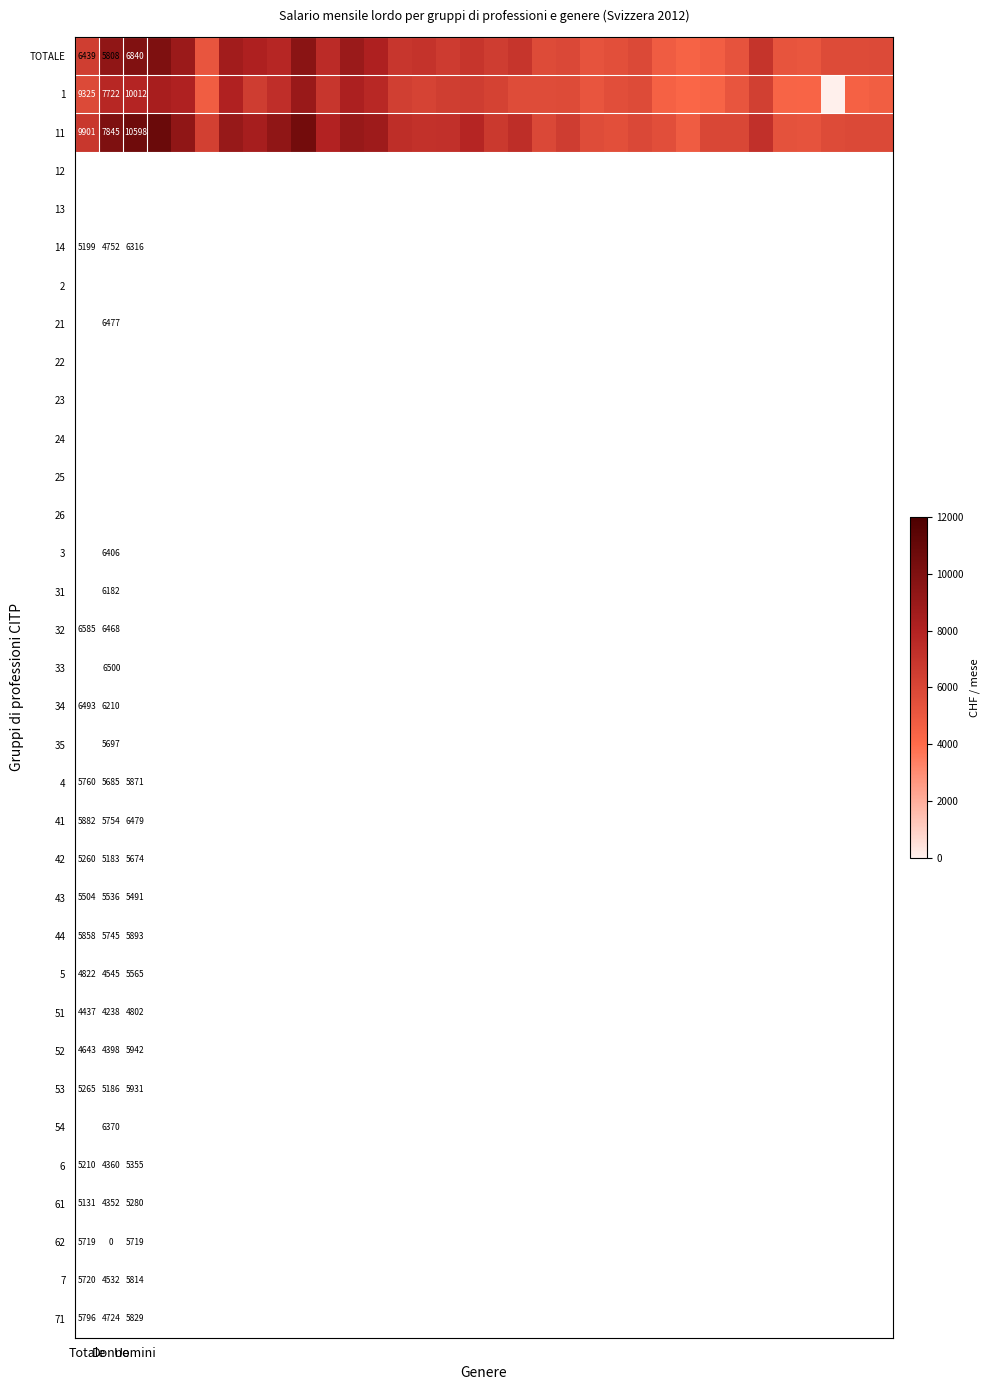

At which category is the sum across all series the highest?

3